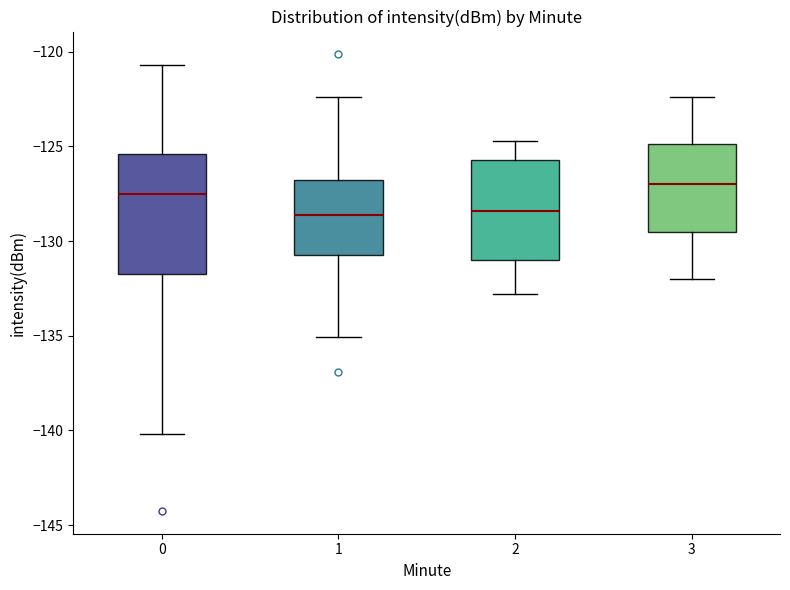

Reading left to right, transcribe this box plot: for each box, give where its median line is, the range the box spans, and where its two whiskers end, as read against the y-axis. The values are not printed on the chart, so give them approximately, as read against the axis.

0: median -127.5, box -132.0 to -125.5, whiskers -140.0 to -120.5
1: median -128.5, box -130.5 to -126.5, whiskers -135.0 to -122.5
2: median -128.5, box -131.0 to -125.5, whiskers -133.0 to -124.5
3: median -127.0, box -129.5 to -125.0, whiskers -132.0 to -122.5